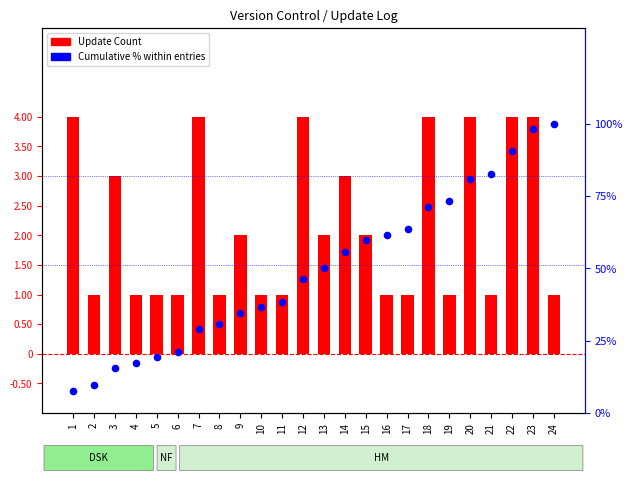

What are all the series names shown in the legend?

Update Count, Cumulative %